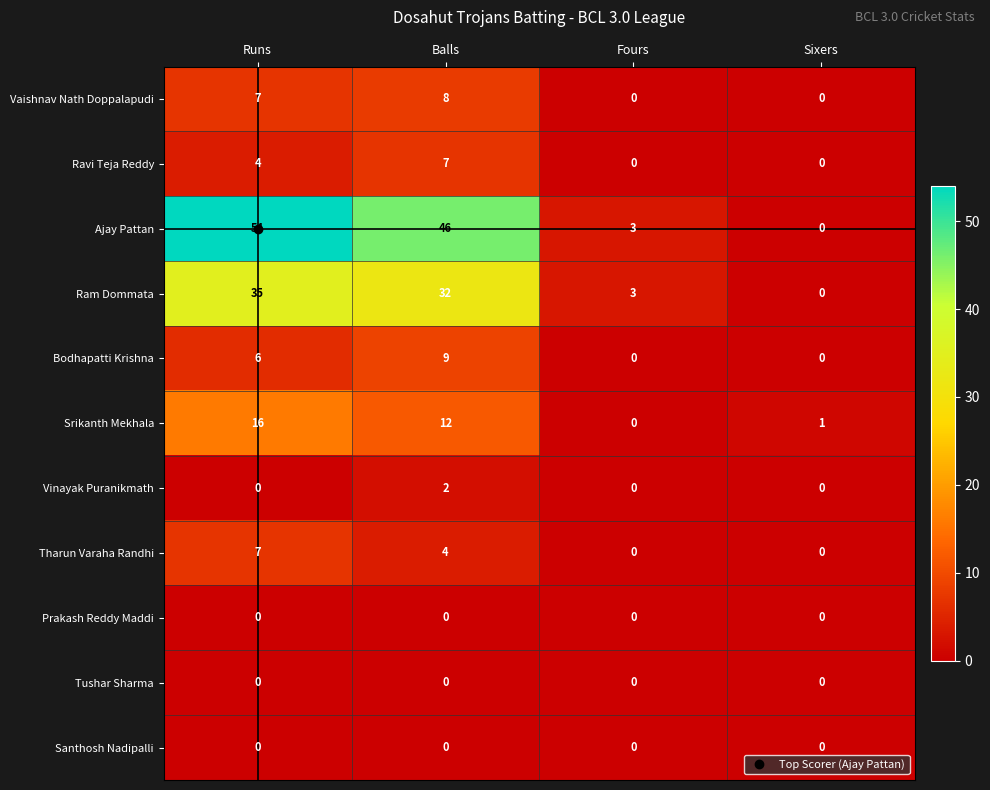

Count the Vaishnav Nath Doppalapudi values in the range 0 to 8.

4